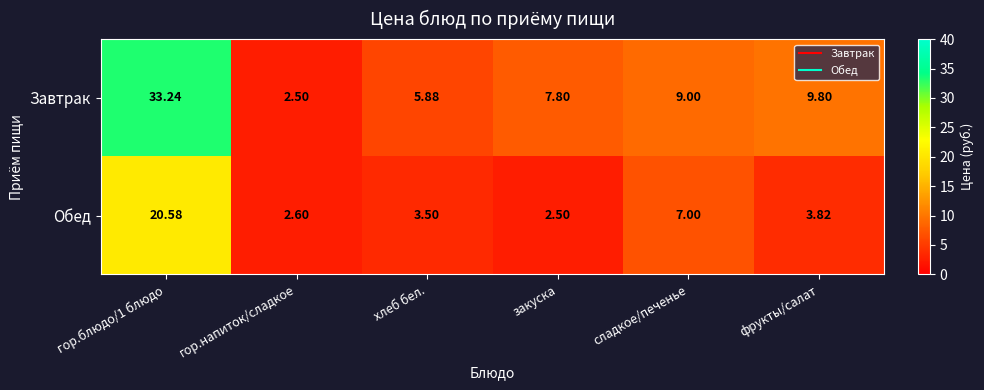

Which category has the lowest value in the Завтрак series?

гор.напиток/сладкое